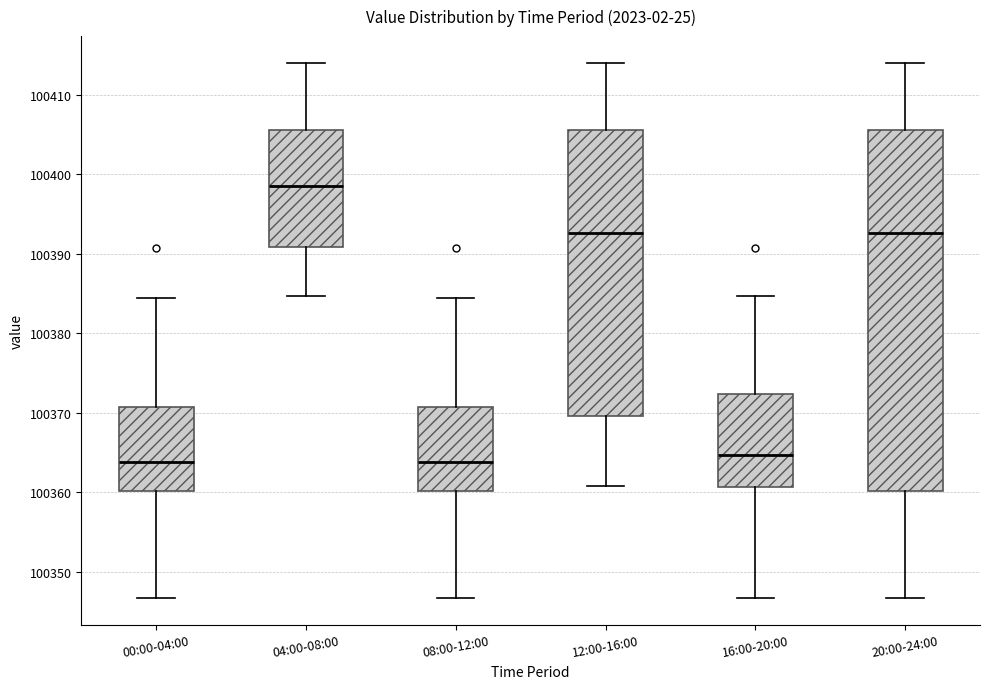

Reading left to right, read every box against the y-axis: the position of its median line, the range the box covers, and the ends of its whiskers. The values are not printed on the chart, so give them approximately, as read against the axis.

00:00-04:00: median 100364, box 100360 to 100371, whiskers 100347 to 100384
04:00-08:00: median 100399, box 100391 to 100406, whiskers 100385 to 100414
08:00-12:00: median 100364, box 100360 to 100371, whiskers 100347 to 100384
12:00-16:00: median 100393, box 100370 to 100406, whiskers 100361 to 100414
16:00-20:00: median 100365, box 100361 to 100372, whiskers 100347 to 100385
20:00-24:00: median 100393, box 100360 to 100406, whiskers 100347 to 100414